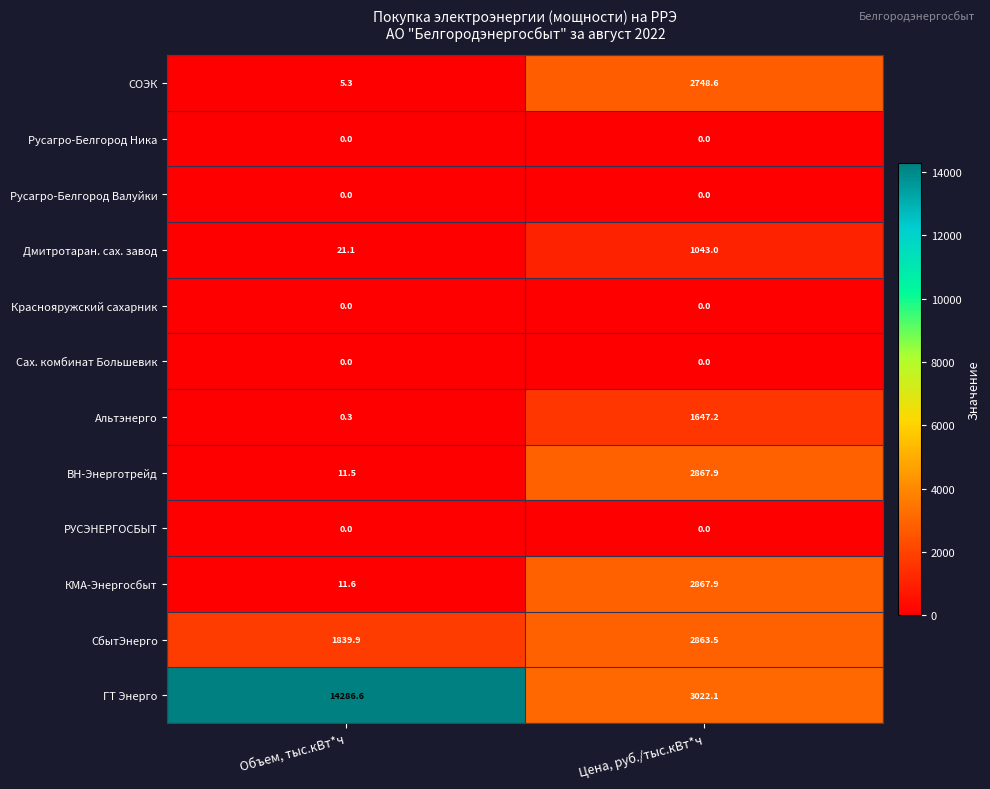

The value of КМА-Энергосбыт at Объем, тыс.кВт*ч is 11.6. True or false?

True